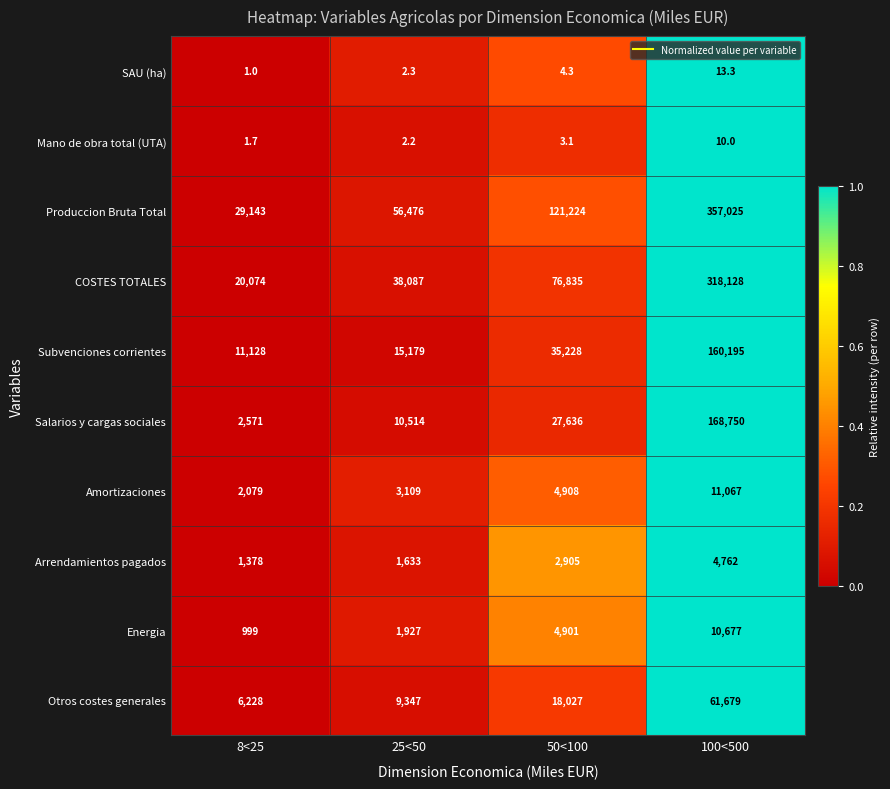

Rank the series by their maximum value, from highest to lowest.

Produccion Bruta Total, COSTES TOTALES, Salarios y cargas sociales, Subvenciones corrientes, Otros costes generales, Amortizaciones, Energia, Arrendamientos pagados, SAU (ha), Mano de obra total (UTA)